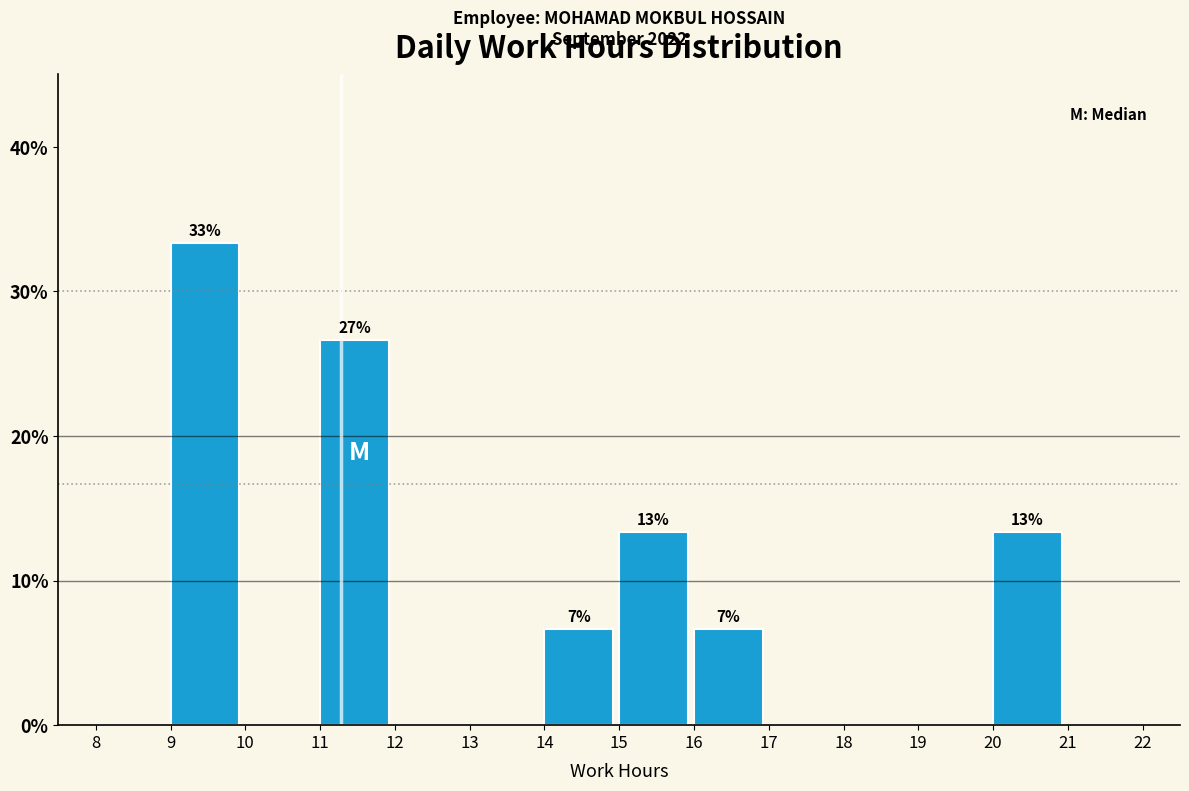

Over which range of the x-axis is the bar tallest?

9 to 10